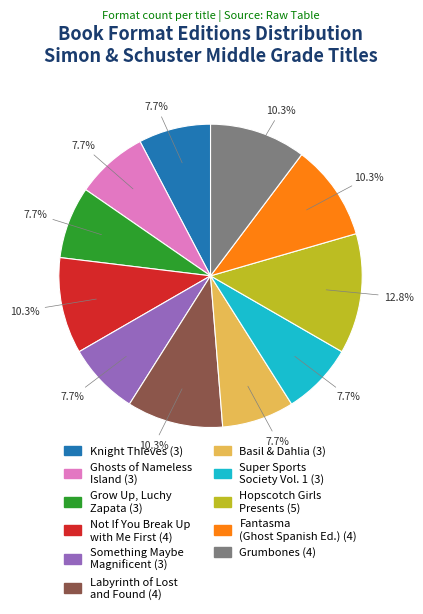

Does any single category account for the majority?

No